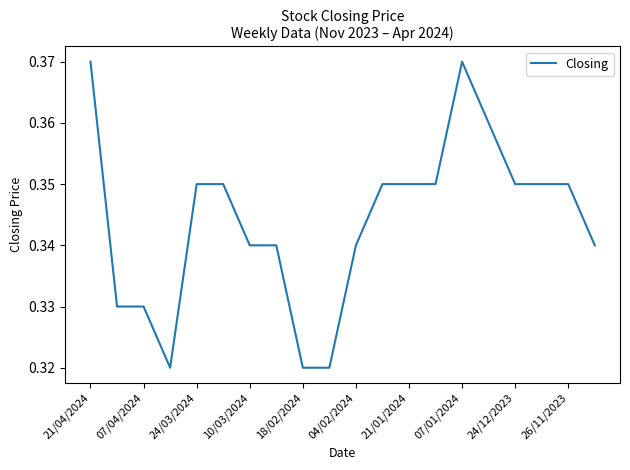

Is it true that the value at 21/01/2024 is 0.5?

False